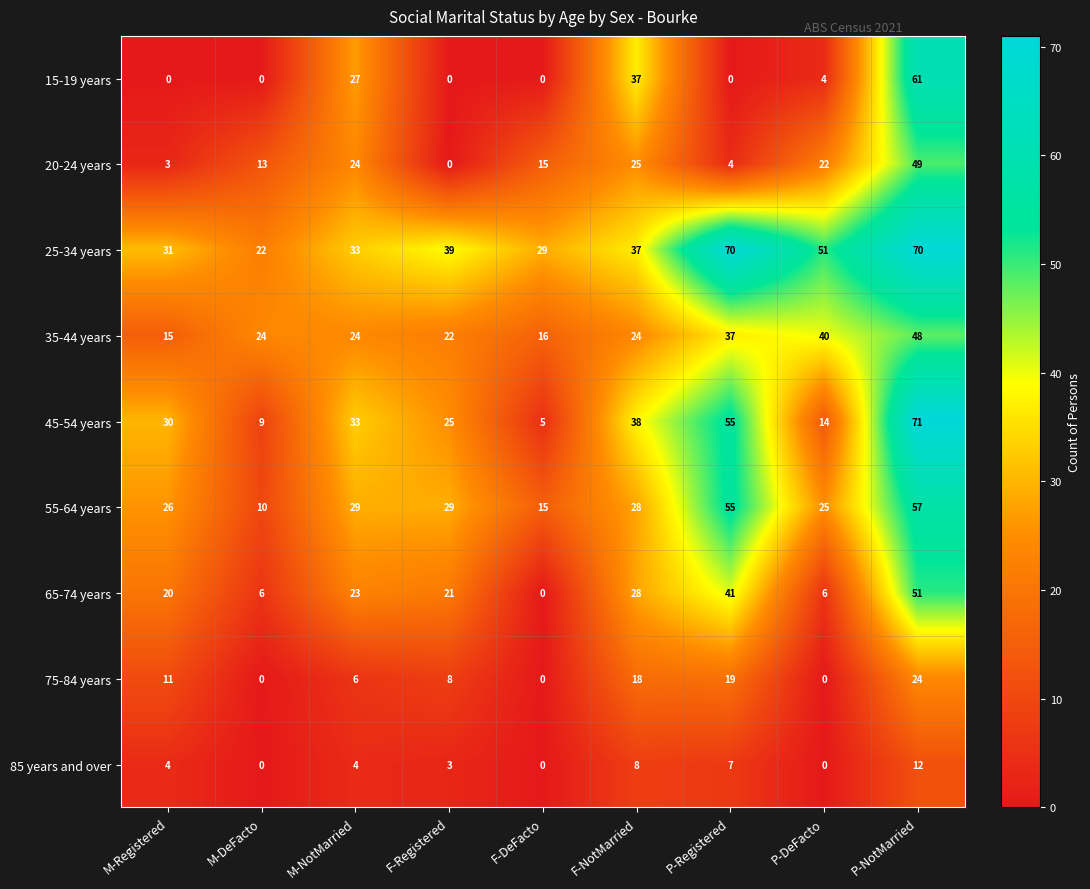

What is the total value across all series at P-NotMarried?

443